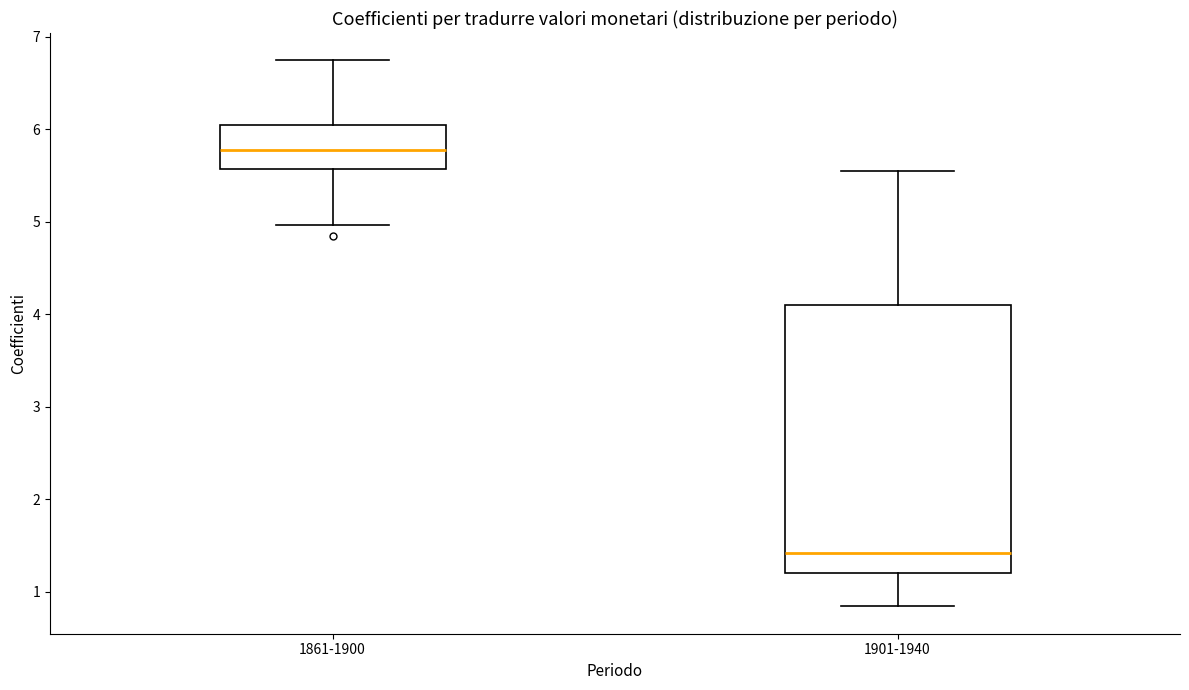

Which box's median line is the lowest?

1901-1940